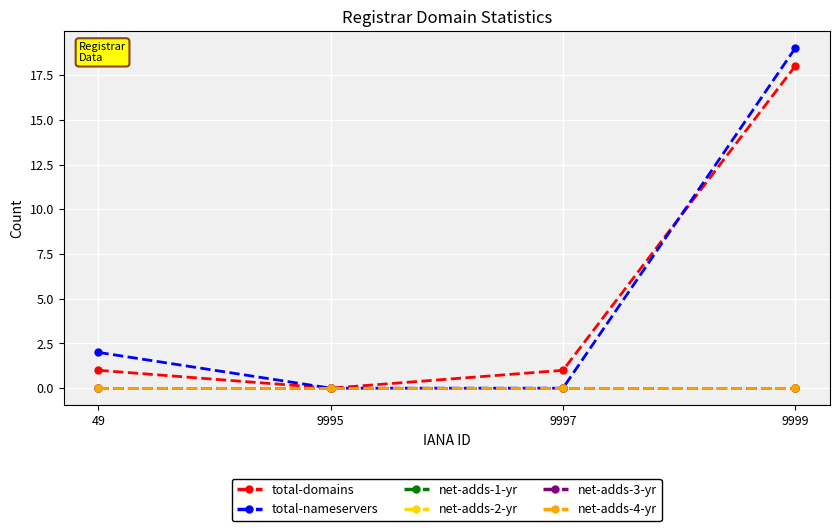

True or false: total-nameservers and net-adds-4-yr cross at least once.

False